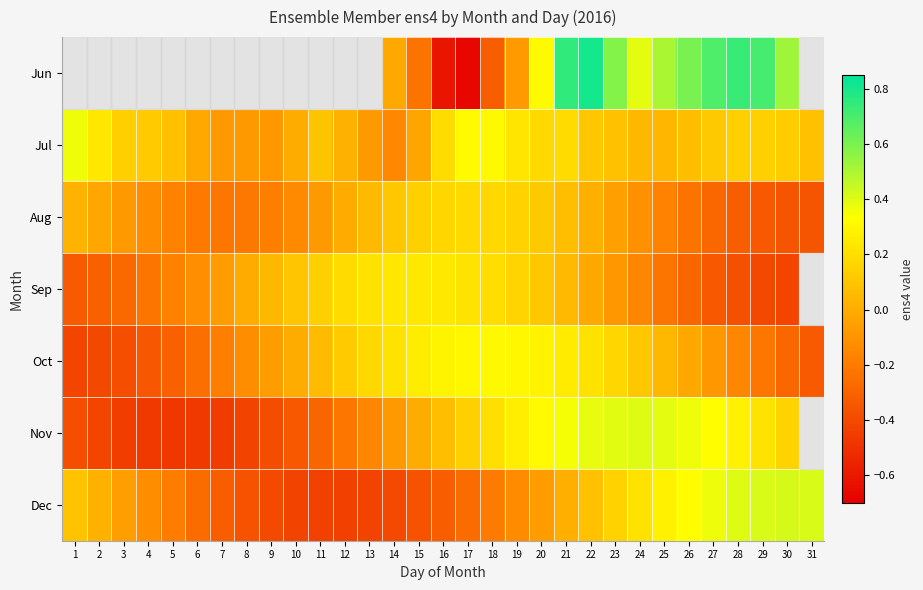

Rank the series at 9 from highest to lowest value.

Jun, Sep, Oct, Jul, Aug, Nov, Dec